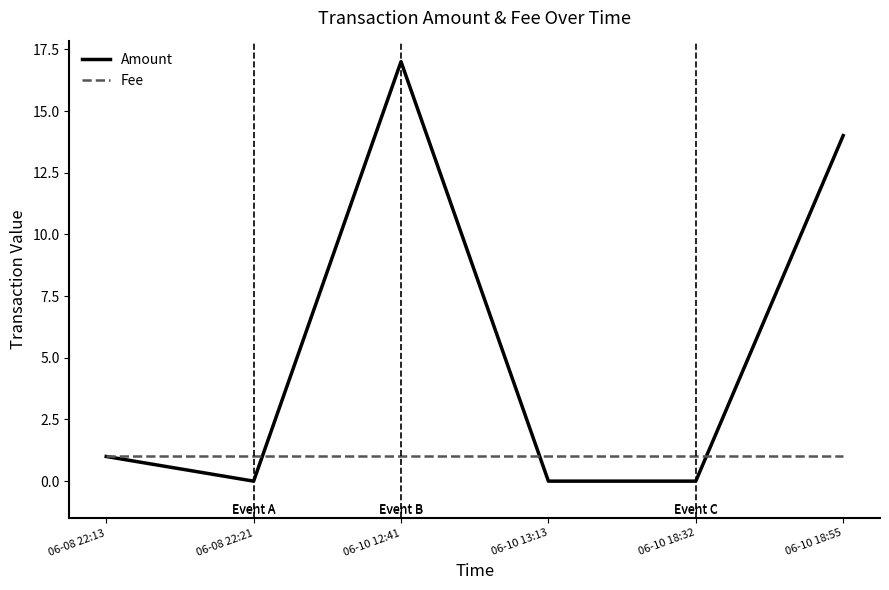

What is the highest value of the Amount series?

17.0